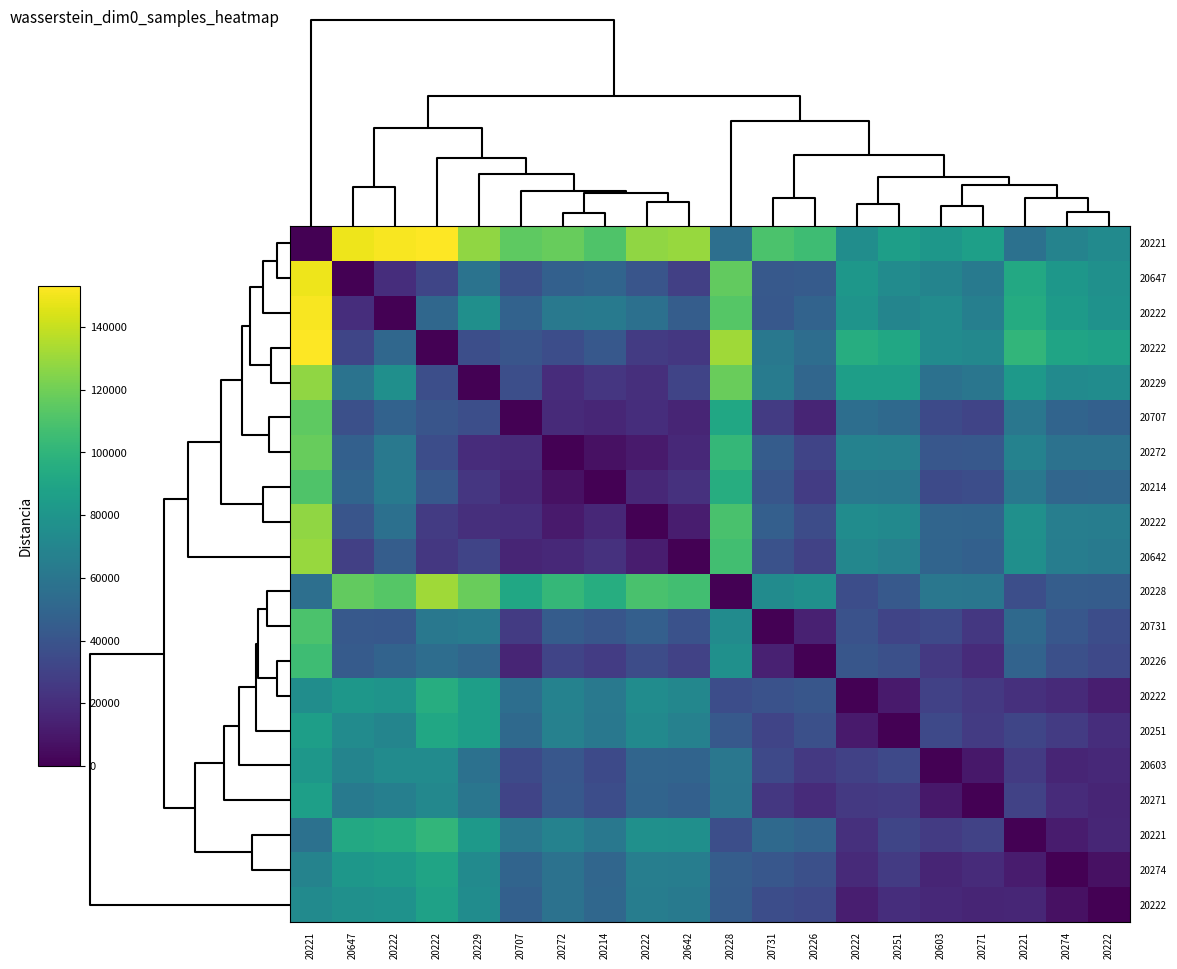

What is the total value across all series at 18?

905503.0